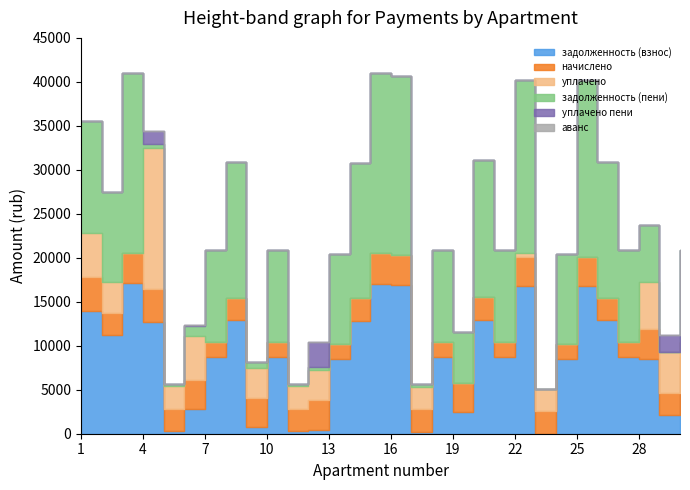

Is it true that уплачено equals -5463.3 at 19?

False